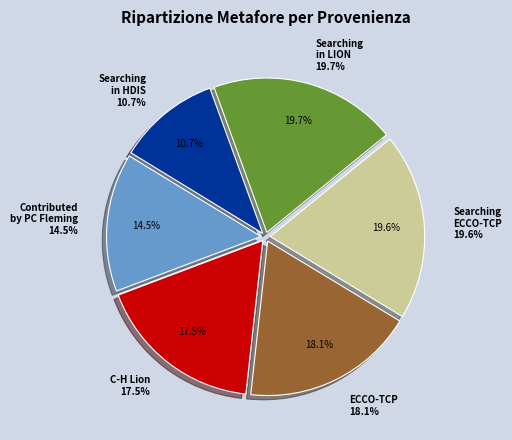

What portion of the pie excludes Searching in LION?

80.3%